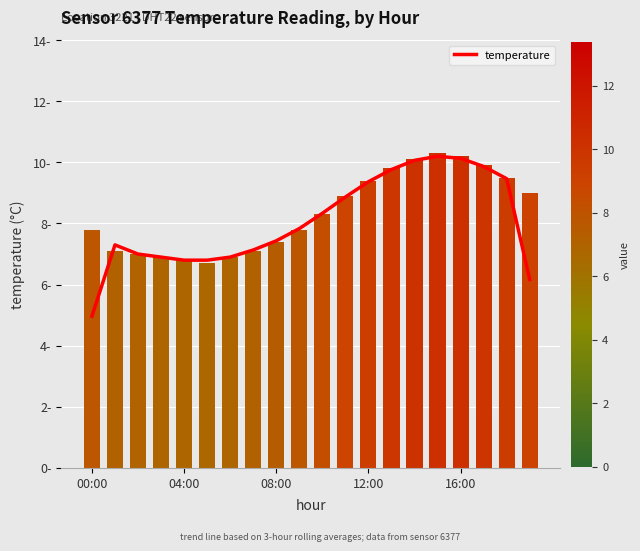

How many data points are less than 7?

7